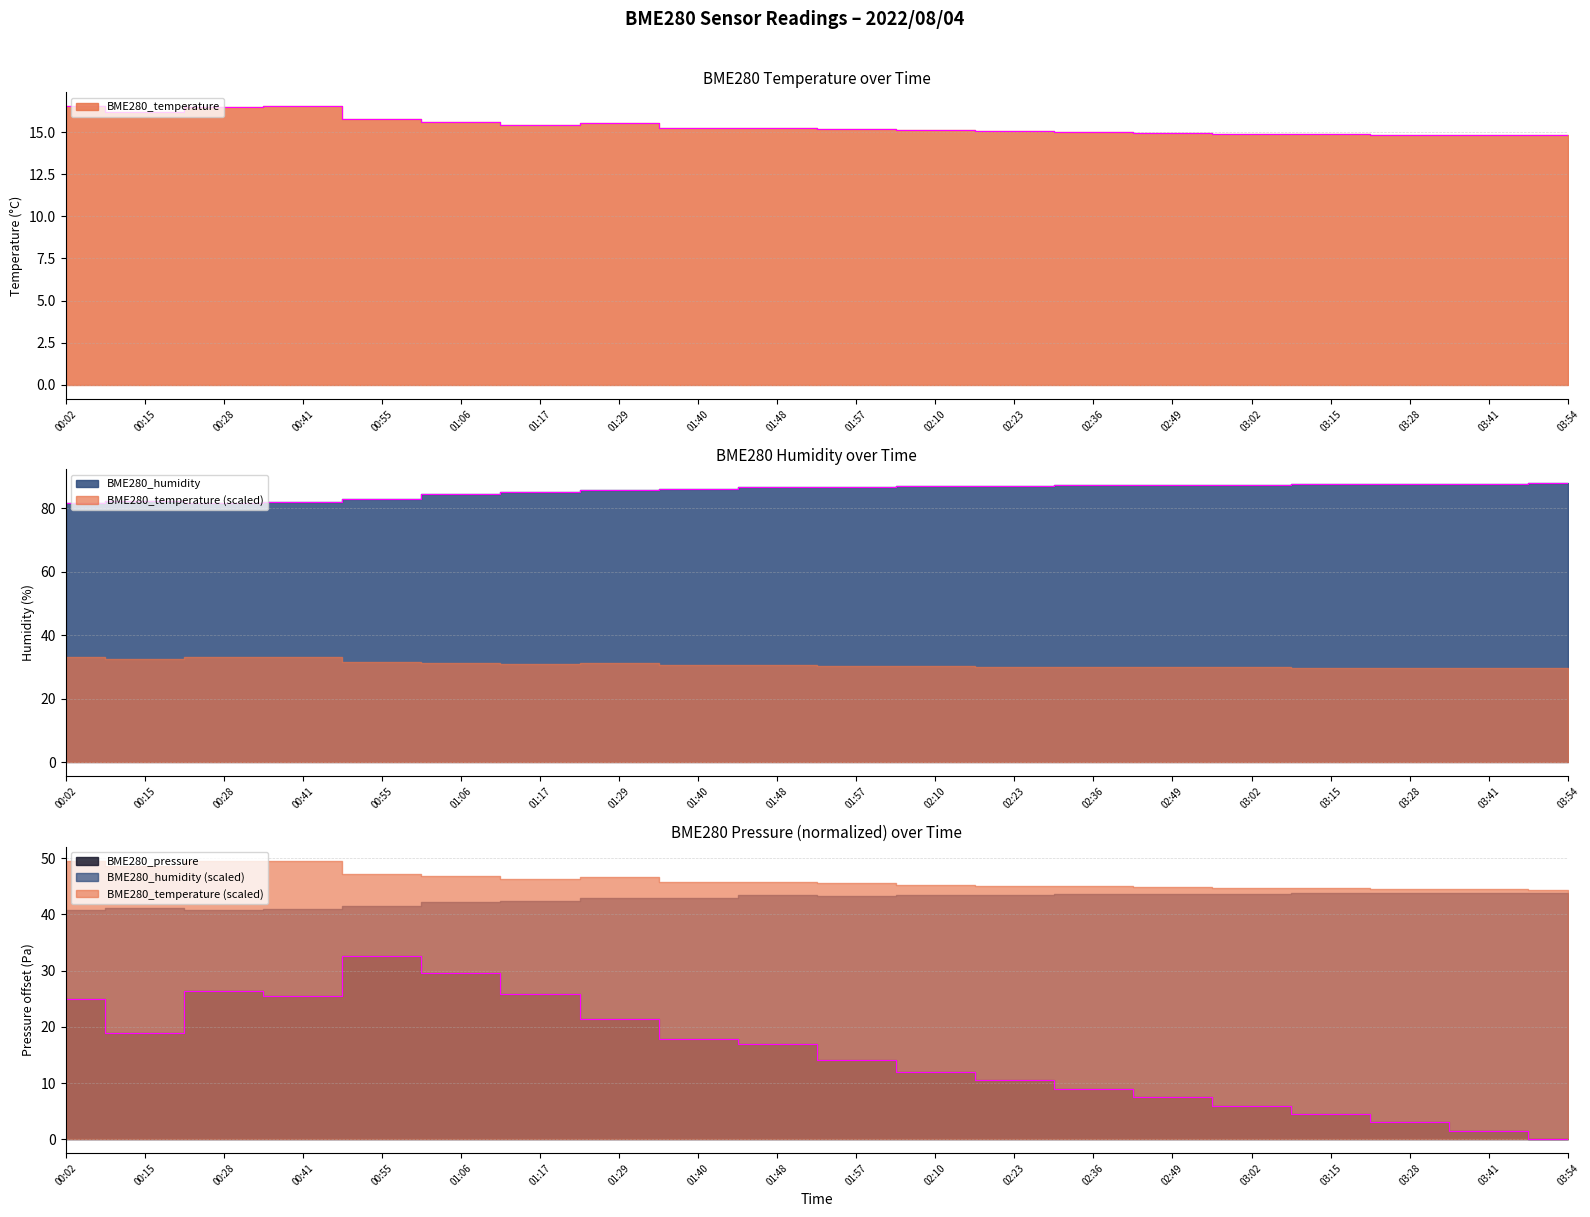

How many data points in BME280_pressure are above 16?

10